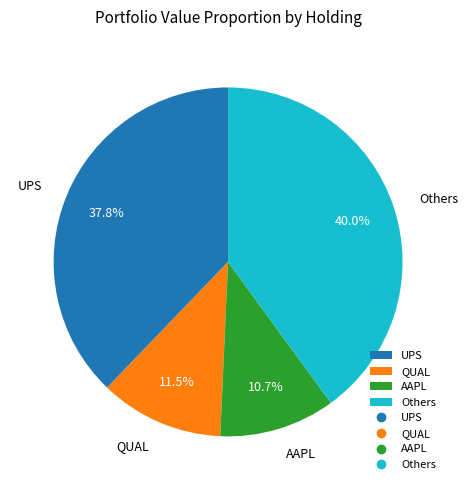

How much of the chart is everything except UPS?

62.2%